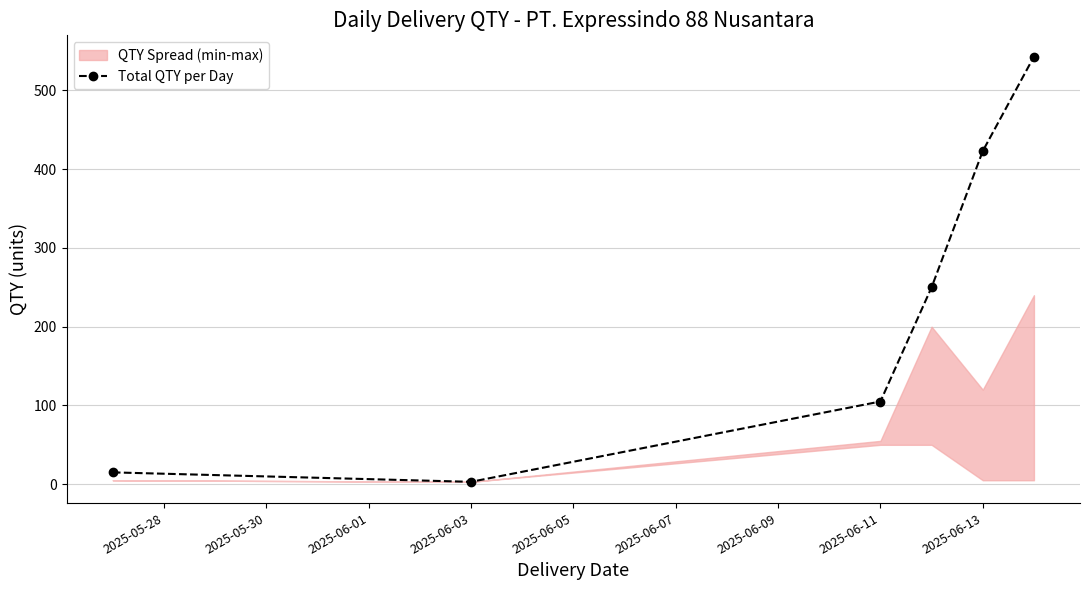

What is the smallest value displayed?

3